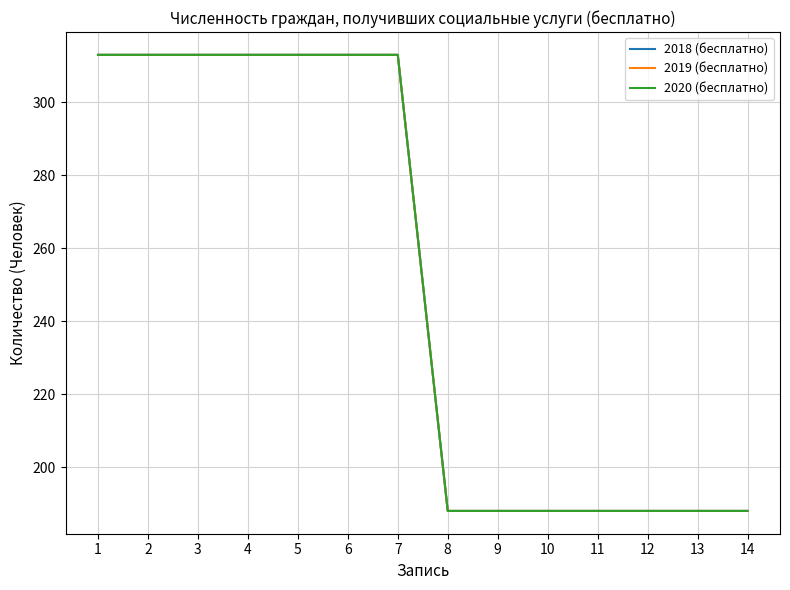

Does the chart have visible grid lines?

Yes